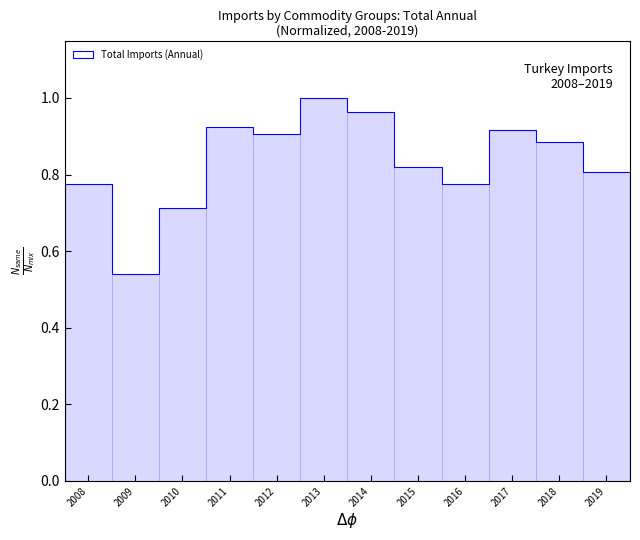

What is the sum of all values?

10.0